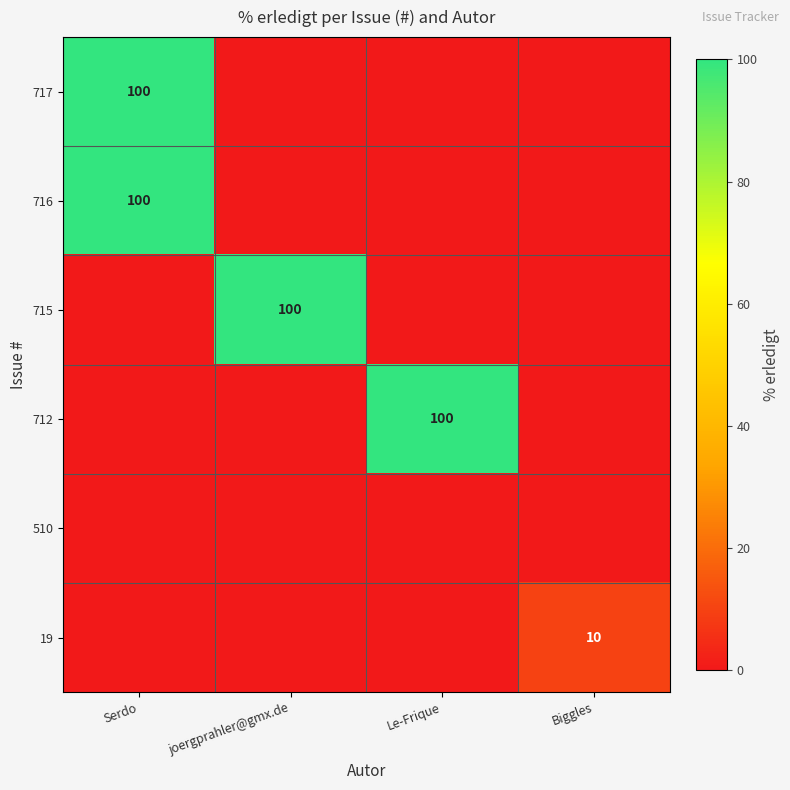

Between joergprahler@gmx.de and Biggles, which is larger?

joergprahler@gmx.de